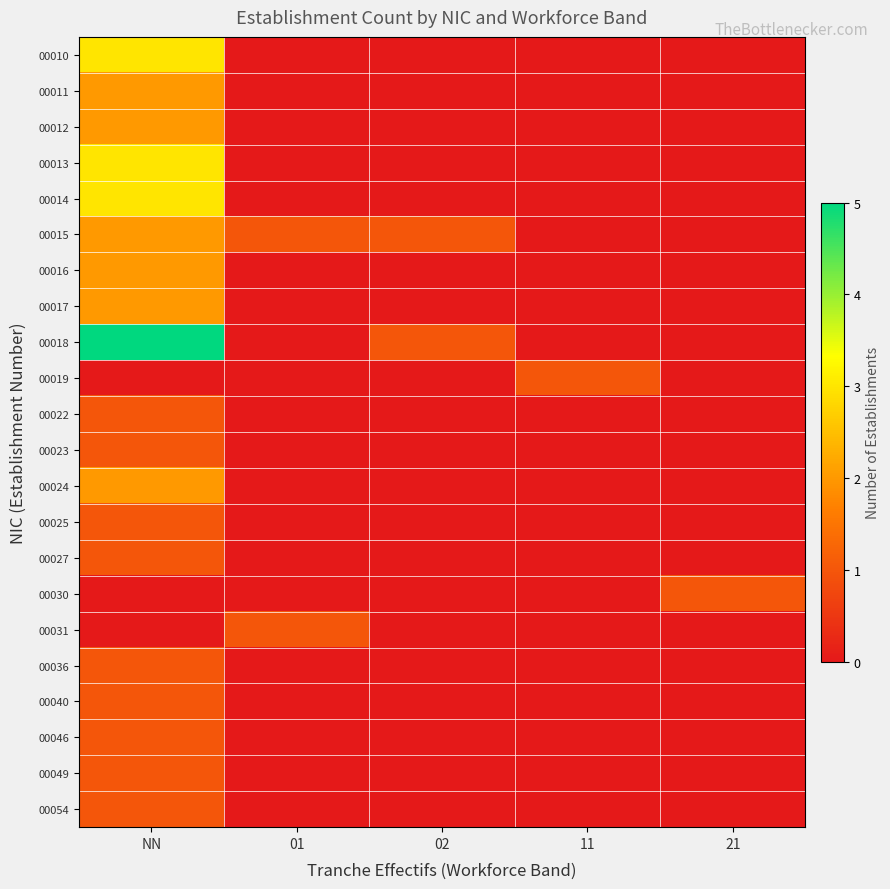

Reading right to left, list all the values displayed in this chart.

00010: 21=0	11=0	02=0	01=0	NN=3
00011: 21=0	11=0	02=0	01=0	NN=2
00012: 21=0	11=0	02=0	01=0	NN=2
00013: 21=0	11=0	02=0	01=0	NN=3
00014: 21=0	11=0	02=0	01=0	NN=3
00015: 21=0	11=0	02=1	01=1	NN=2
00016: 21=0	11=0	02=0	01=0	NN=2
00017: 21=0	11=0	02=0	01=0	NN=2
00018: 21=0	11=0	02=1	01=0	NN=5
00019: 21=0	11=1	02=0	01=0	NN=0
00022: 21=0	11=0	02=0	01=0	NN=1
00023: 21=0	11=0	02=0	01=0	NN=1
00024: 21=0	11=0	02=0	01=0	NN=2
00025: 21=0	11=0	02=0	01=0	NN=1
00027: 21=0	11=0	02=0	01=0	NN=1
00030: 21=1	11=0	02=0	01=0	NN=0
00031: 21=0	11=0	02=0	01=1	NN=0
00036: 21=0	11=0	02=0	01=0	NN=1
00040: 21=0	11=0	02=0	01=0	NN=1
00046: 21=0	11=0	02=0	01=0	NN=1
00049: 21=0	11=0	02=0	01=0	NN=1
00054: 21=0	11=0	02=0	01=0	NN=1